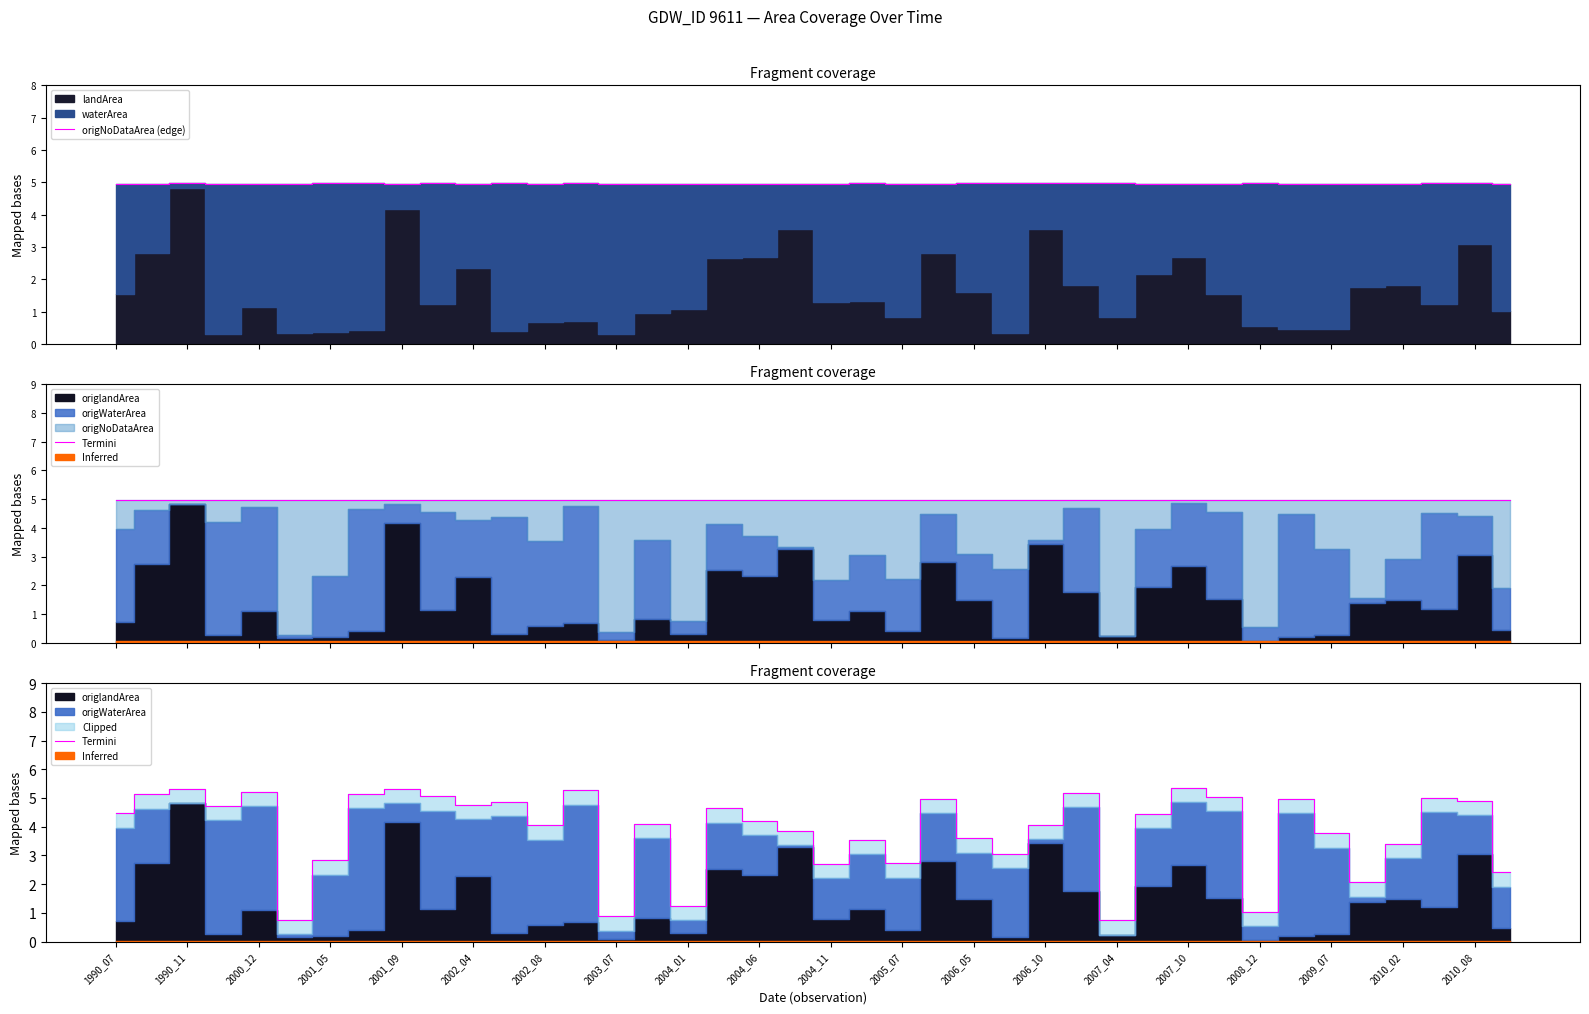

What is the average value of the origNoDataArea (edge) series?

5.0